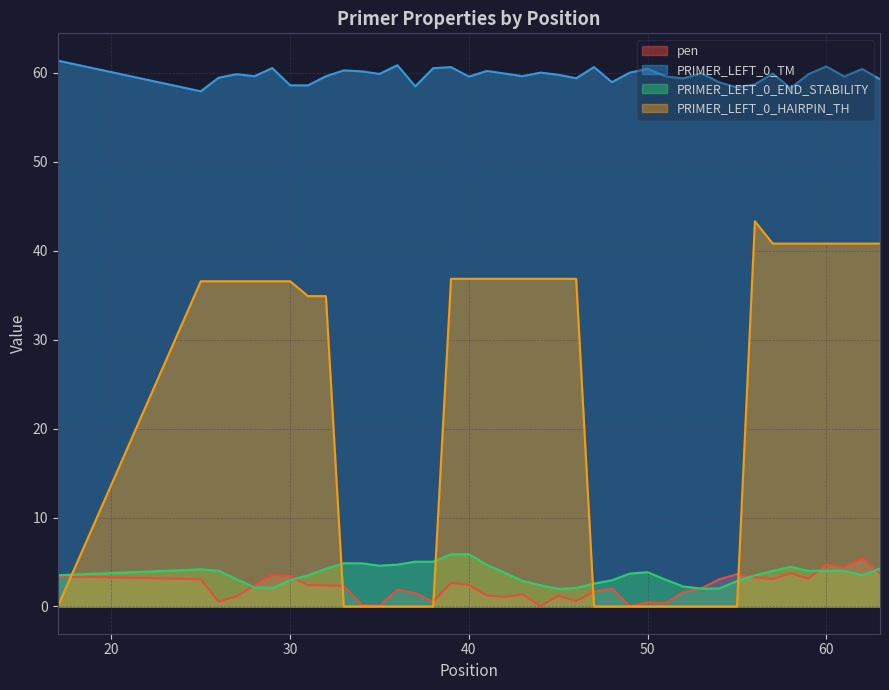

Is it true that PRIMER_LEFT_0_TM equals 93.7 at 48?

False